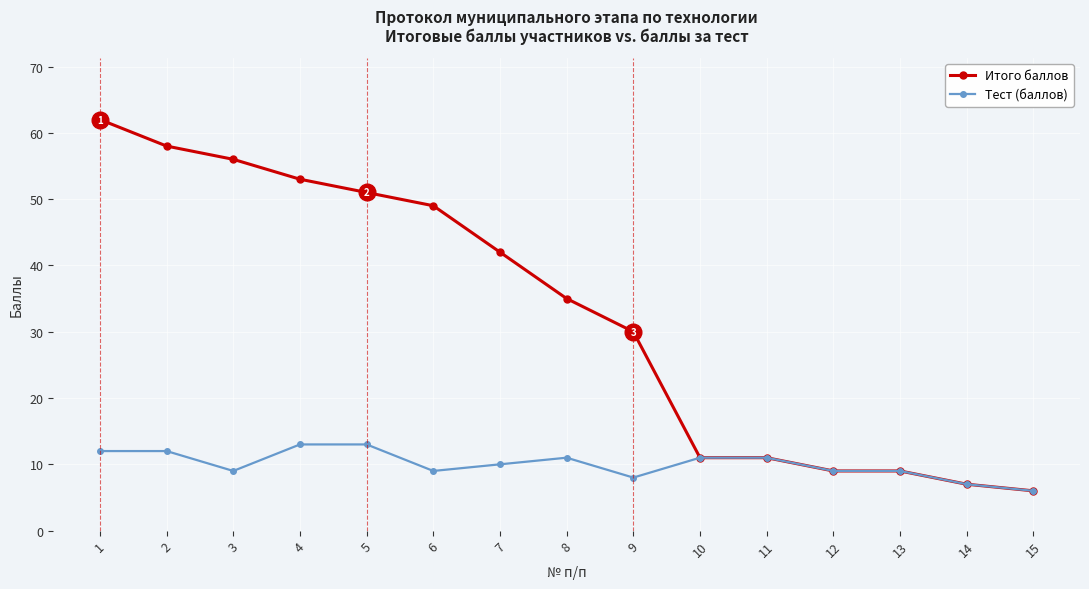

What is the minimum value for Итого баллов?

6